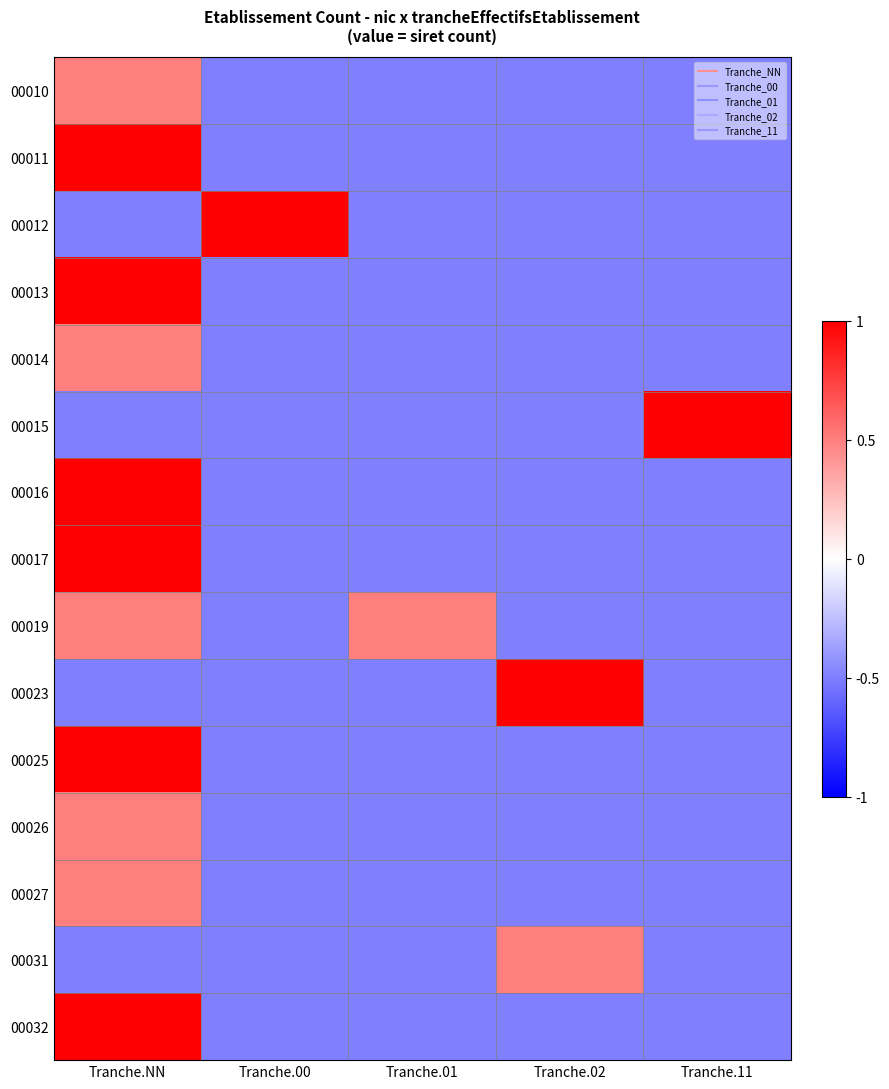

Reading left to right, list all the values displayed in this chart.

00010: Tranche.NN=0.5	Tranche.00=-0.5	Tranche.01=-0.5	Tranche.02=-0.5	Tranche.11=-0.5
00011: Tranche.NN=1.0	Tranche.00=-0.5	Tranche.01=-0.5	Tranche.02=-0.5	Tranche.11=-0.5
00012: Tranche.NN=-0.5	Tranche.00=1.0	Tranche.01=-0.5	Tranche.02=-0.5	Tranche.11=-0.5
00013: Tranche.NN=1.0	Tranche.00=-0.5	Tranche.01=-0.5	Tranche.02=-0.5	Tranche.11=-0.5
00014: Tranche.NN=0.5	Tranche.00=-0.5	Tranche.01=-0.5	Tranche.02=-0.5	Tranche.11=-0.5
00015: Tranche.NN=-0.5	Tranche.00=-0.5	Tranche.01=-0.5	Tranche.02=-0.5	Tranche.11=1.0
00016: Tranche.NN=1.0	Tranche.00=-0.5	Tranche.01=-0.5	Tranche.02=-0.5	Tranche.11=-0.5
00017: Tranche.NN=1.0	Tranche.00=-0.5	Tranche.01=-0.5	Tranche.02=-0.5	Tranche.11=-0.5
00019: Tranche.NN=0.5	Tranche.00=-0.5	Tranche.01=0.5	Tranche.02=-0.5	Tranche.11=-0.5
00023: Tranche.NN=-0.5	Tranche.00=-0.5	Tranche.01=-0.5	Tranche.02=1.0	Tranche.11=-0.5
00025: Tranche.NN=1.0	Tranche.00=-0.5	Tranche.01=-0.5	Tranche.02=-0.5	Tranche.11=-0.5
00026: Tranche.NN=0.5	Tranche.00=-0.5	Tranche.01=-0.5	Tranche.02=-0.5	Tranche.11=-0.5
00027: Tranche.NN=0.5	Tranche.00=-0.5	Tranche.01=-0.5	Tranche.02=-0.5	Tranche.11=-0.5
00031: Tranche.NN=-0.5	Tranche.00=-0.5	Tranche.01=-0.5	Tranche.02=0.5	Tranche.11=-0.5
00032: Tranche.NN=1.0	Tranche.00=-0.5	Tranche.01=-0.5	Tranche.02=-0.5	Tranche.11=-0.5